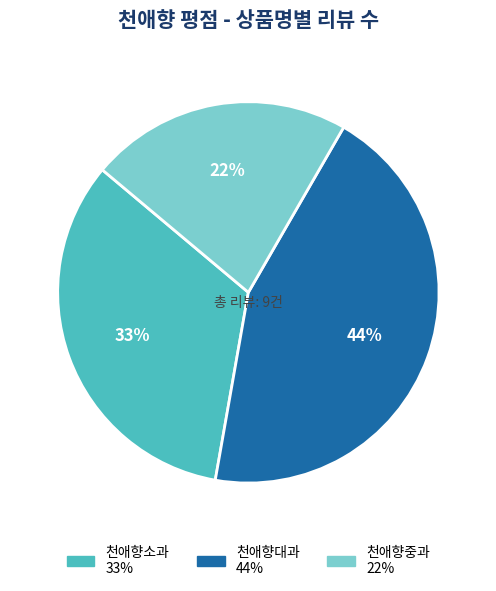

How many slices are in this pie chart?

3